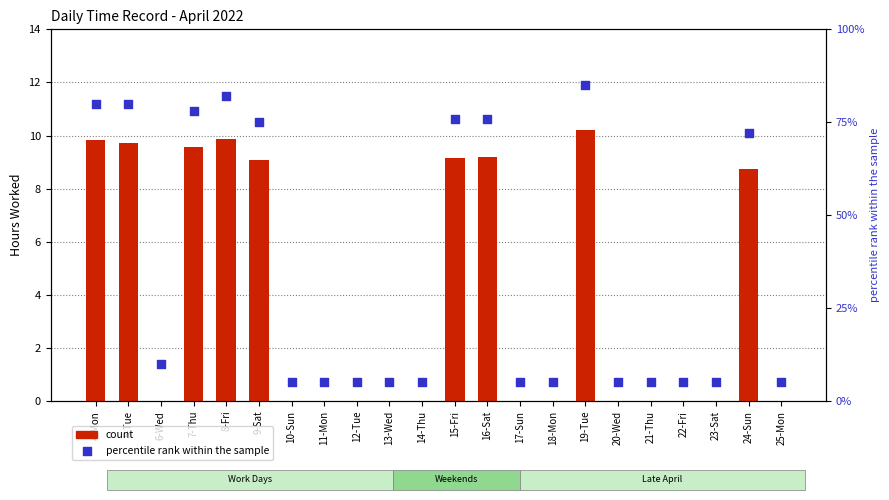

Which series has the widest spread of Y values?

percentile rank within the sample